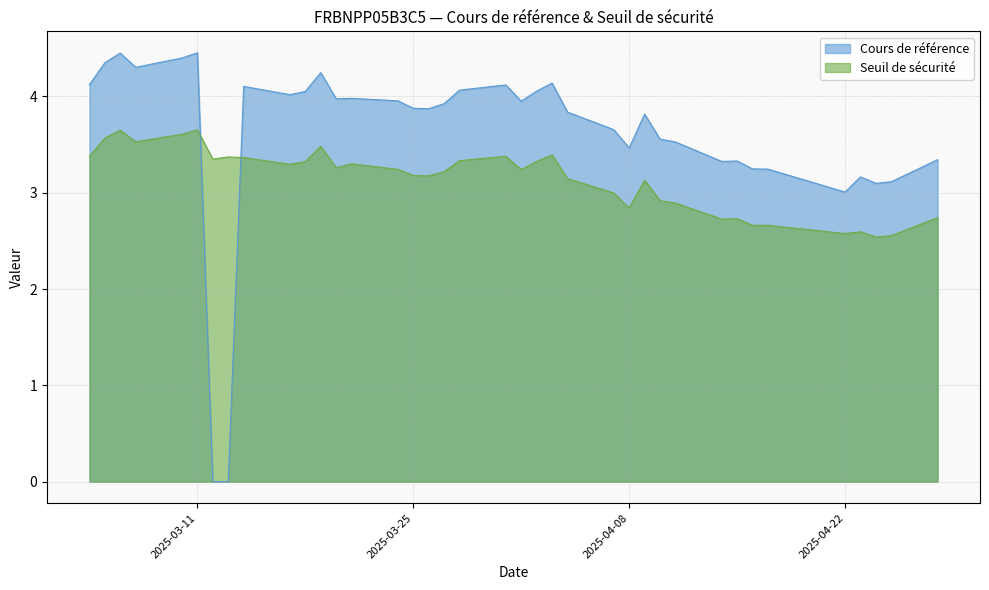

Rank the series by their maximum value, from lowest to highest.

Seuil de sécurité, Cours de référence